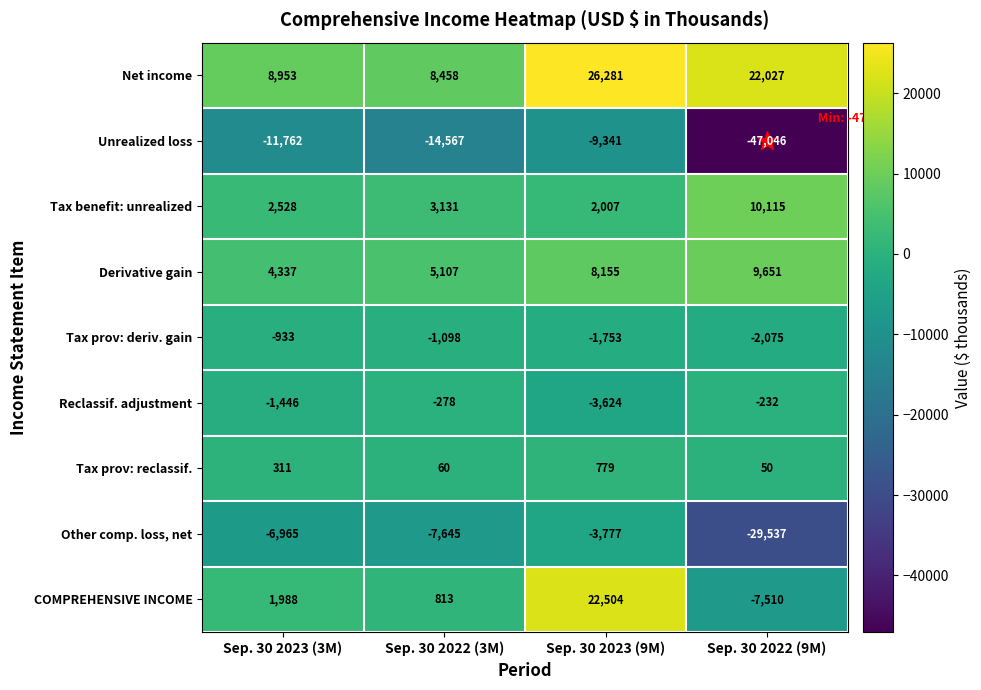

At which category is the sum across all series the highest?

Sep. 30 2023 (9M)